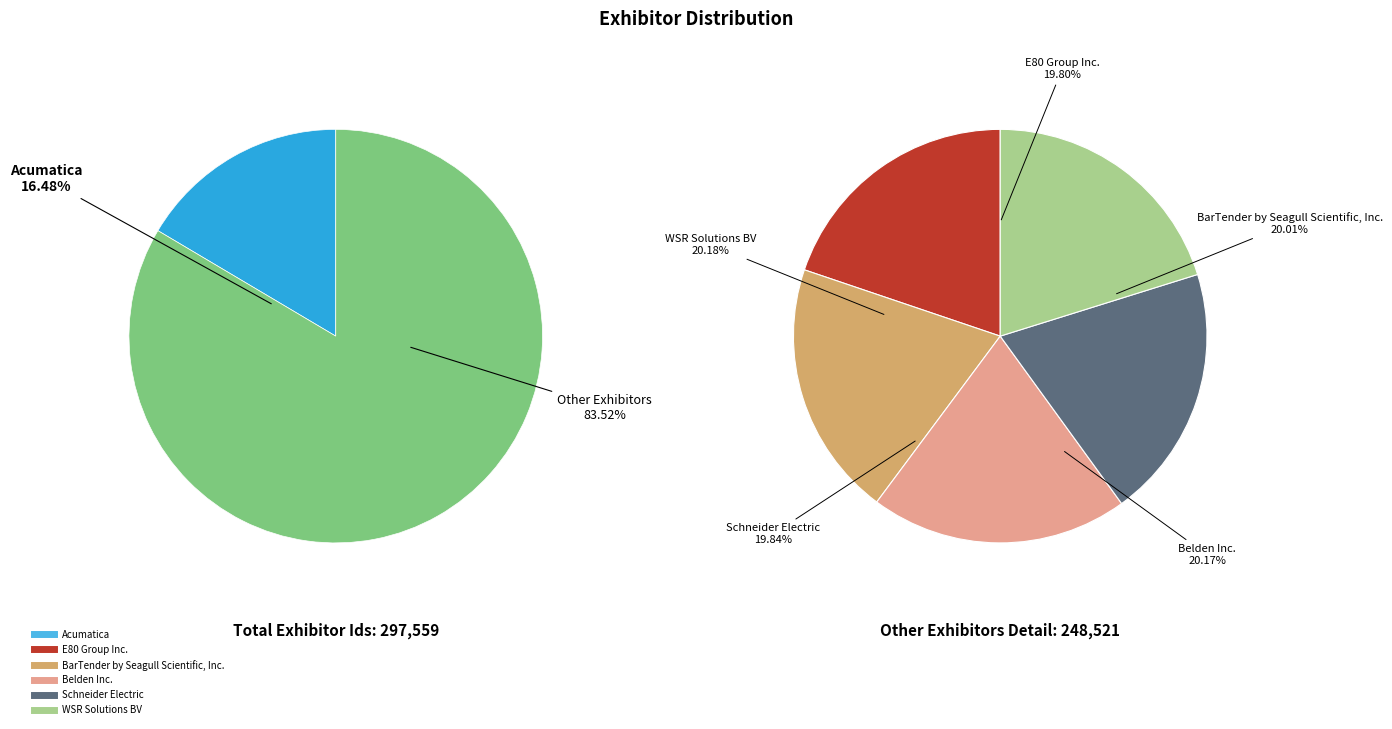

To the nearest percent, what is the combined percentage of Belden Inc. and Acumatica?

33%